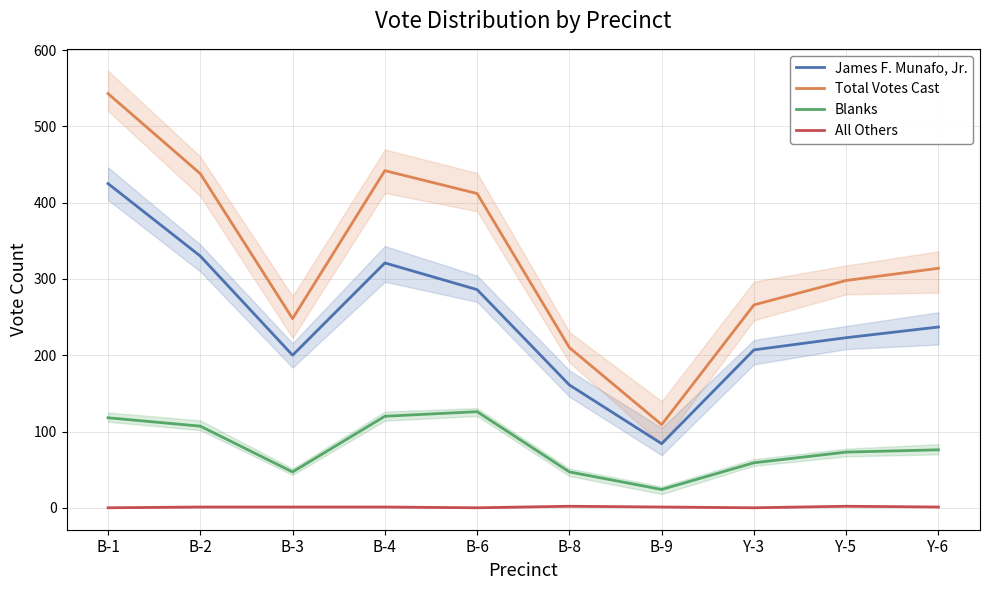

True or false: Total Votes Cast has more than 2 interior local peaks.

False